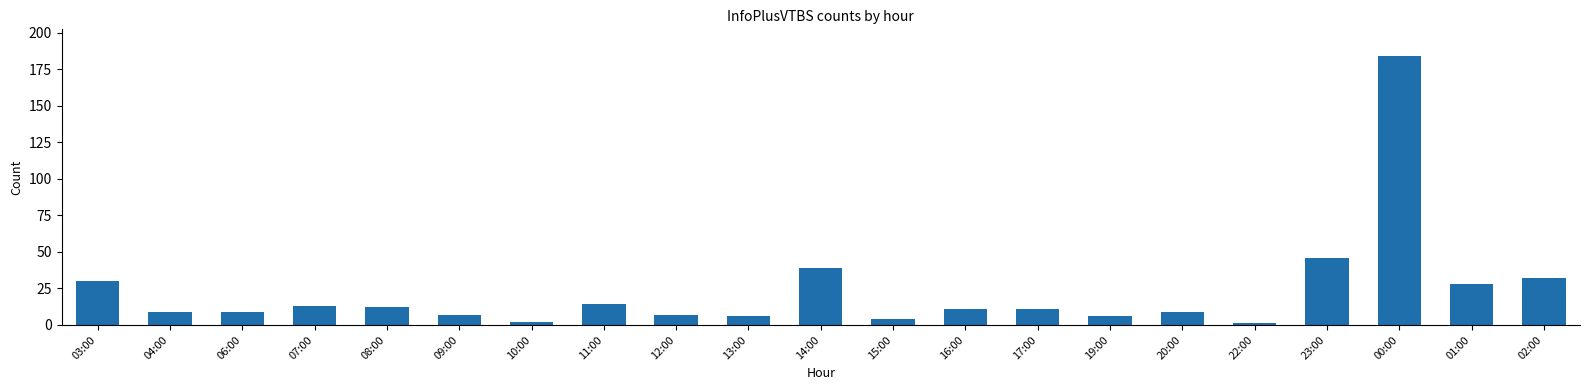

What is the sum of the values at 03:00 and 16:00?

41